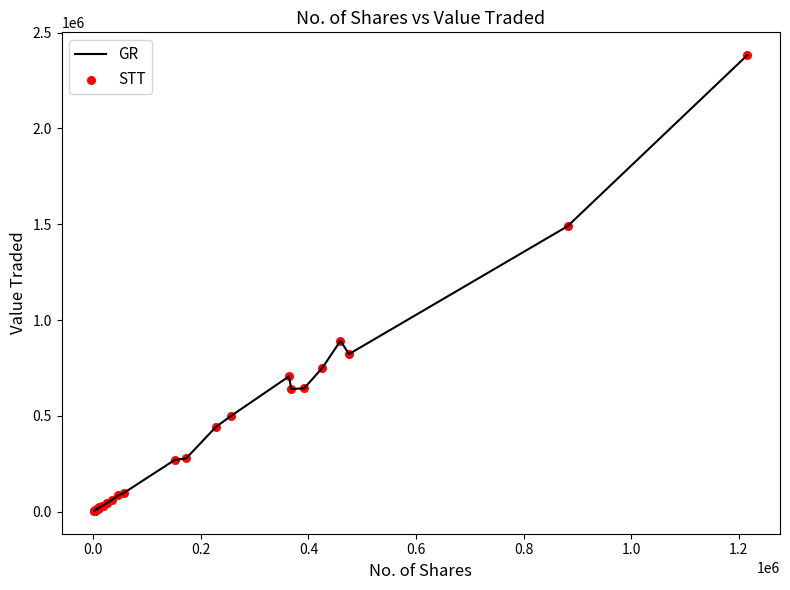

What is the greatest value displayed?

2383015